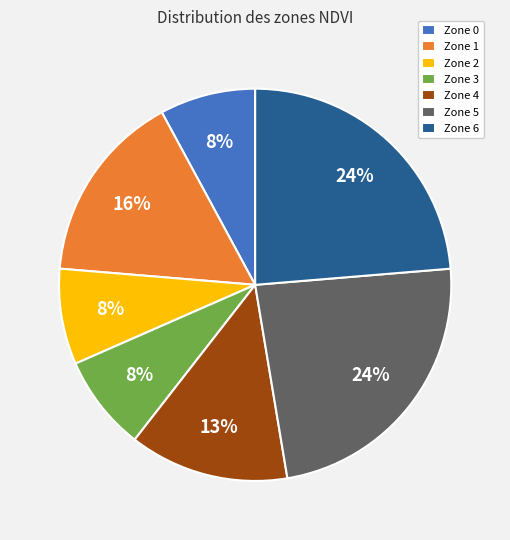

To the nearest percent, what portion does Zone 6 represent?

24%